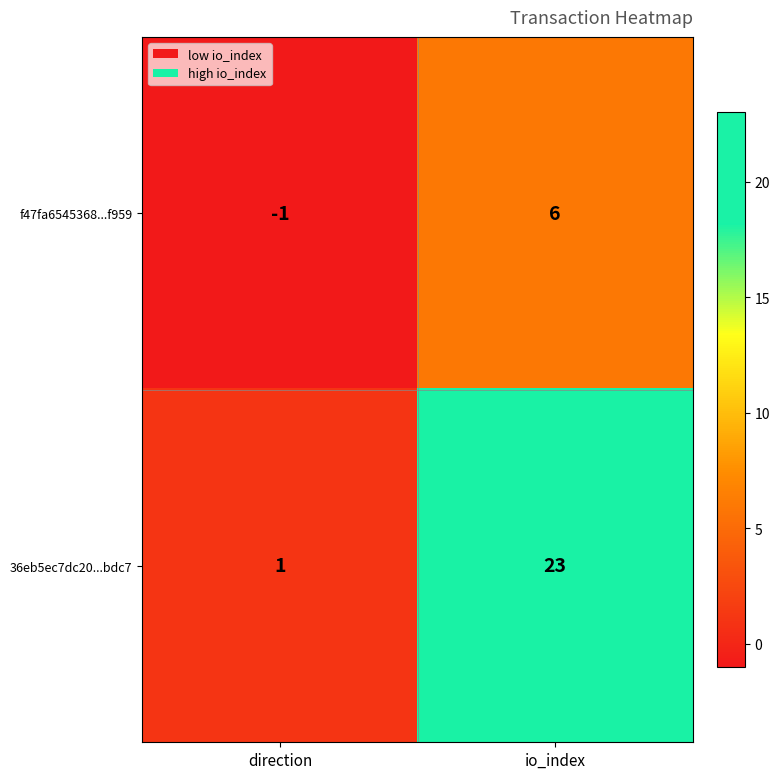

What is the difference between the 36eb5ec7dc20...bdc7 values at io_index and direction?

22